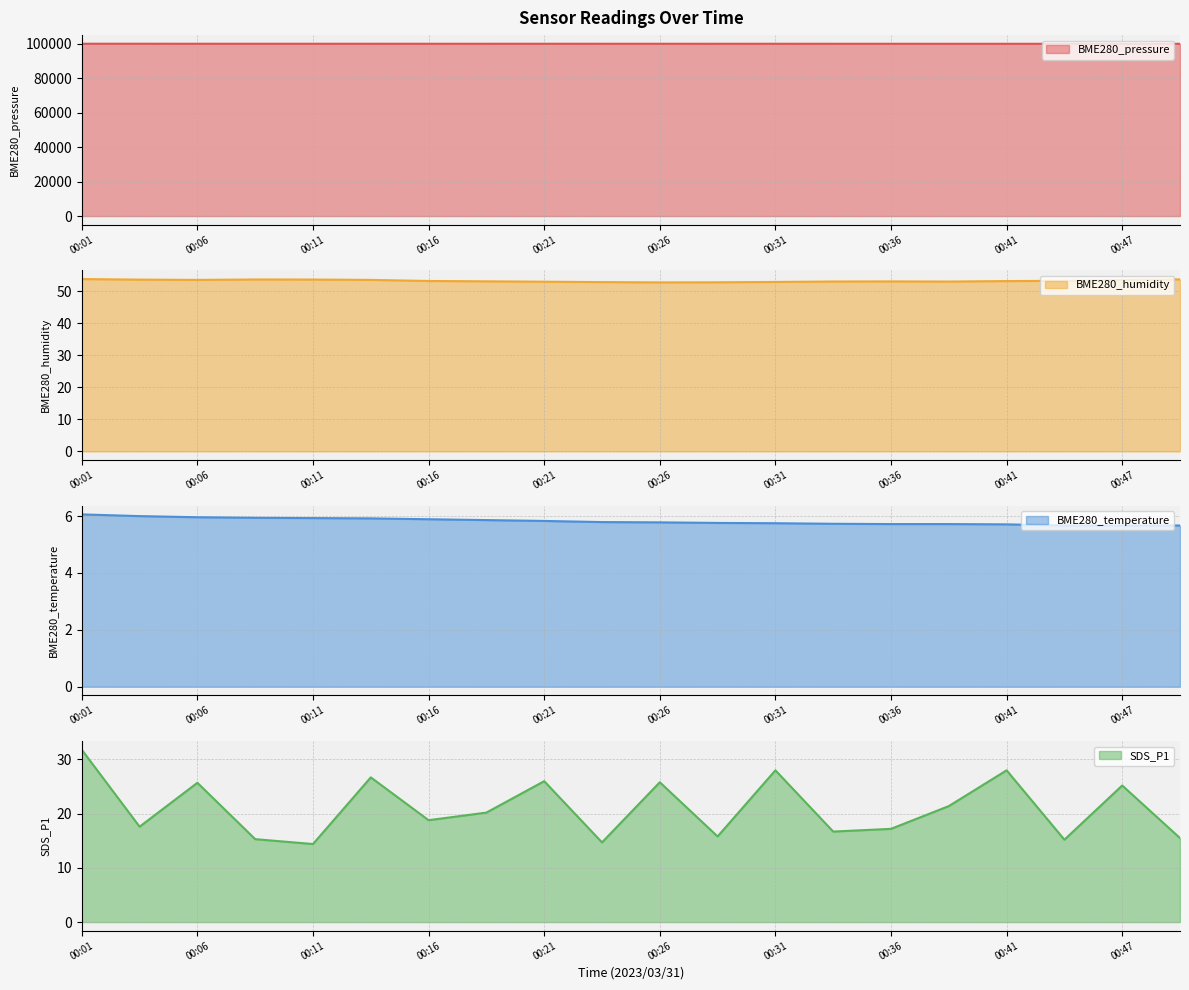

What is the average value of the BME280_pressure series?

100061.3